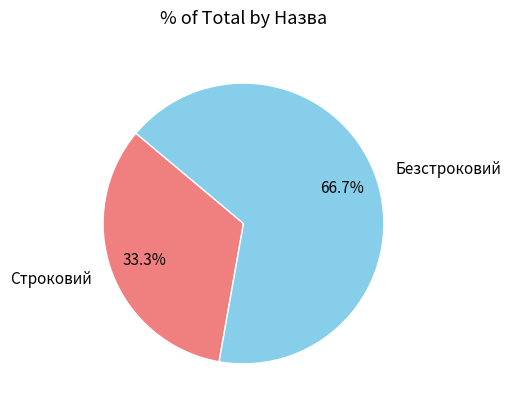

Which has a higher value, Безстроковий or Строковий?

Безстроковий